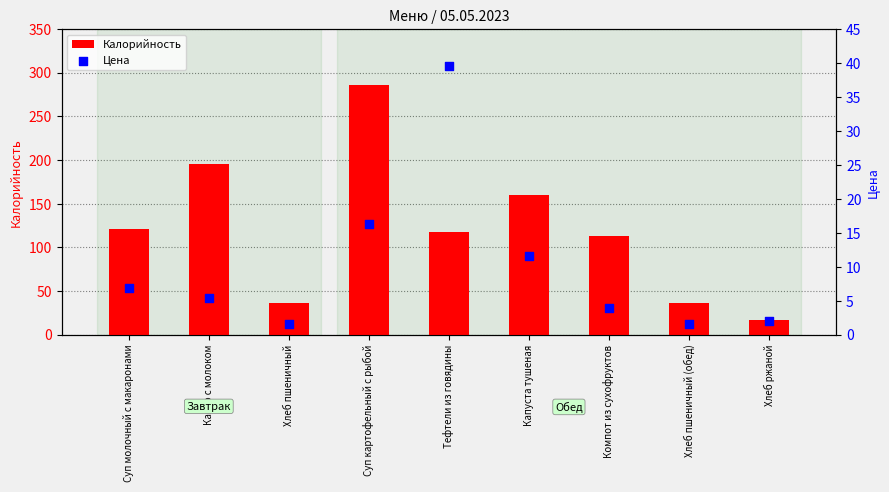

Which series has the widest spread of Y values?

Калорийность